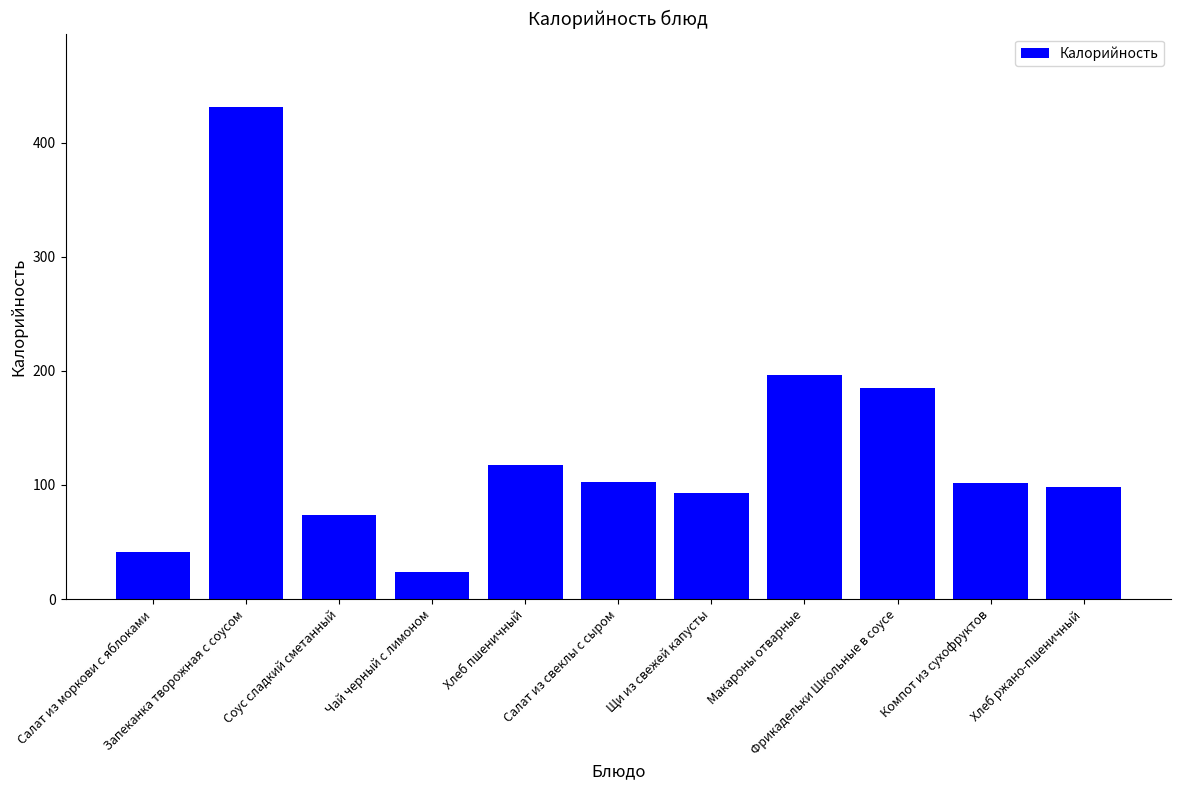

What is the change in value from Салат из свеклы с сыром to Хлеб ржано-пшеничный?

-4.8